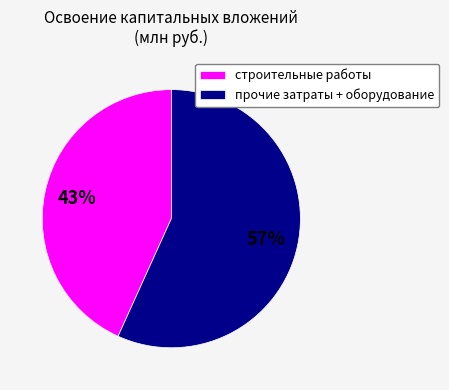

Rank the categories by value from lowest to highest.

строительные работы, прочие затраты + оборудование